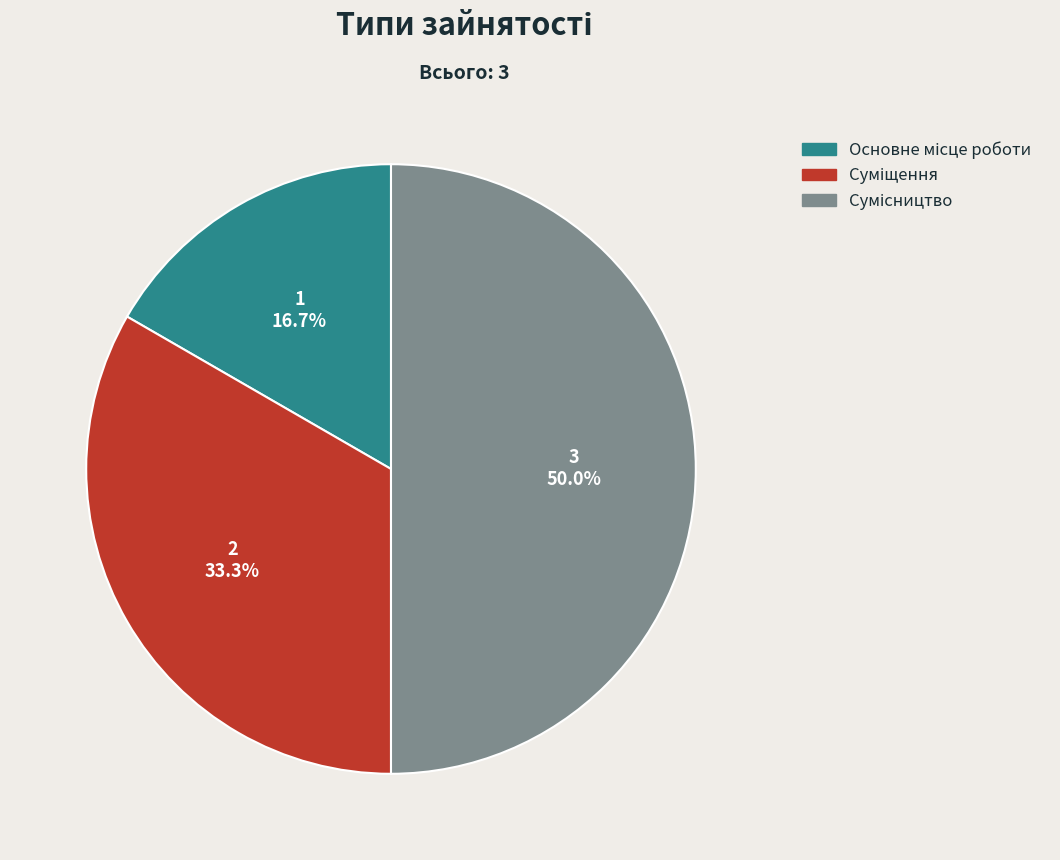

How many slices are in this pie chart?

3